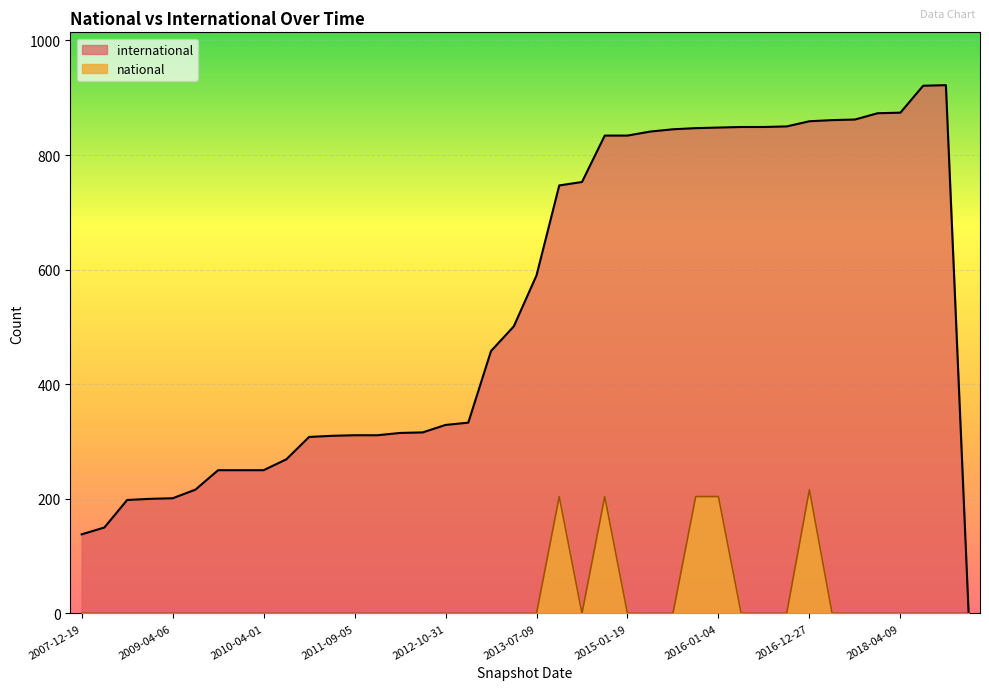

Reading left to right, transcribe all the data shown in this chart.

international: 138	150	198	200	201	216	250	250	250	269	308	310	311	311	315	316	329	333	458	501	590	747	753	834	834	841	845	847	848	849	849	850	859	861	862	873	874	921	922	0
national: 0	0	0	0	0	0	0	0	0	0	0	0	0	0	0	0	0	0	0	0	0	204	0	204	0	0	0	204	204	0	0	0	216	0	0	0	0	0	0	0